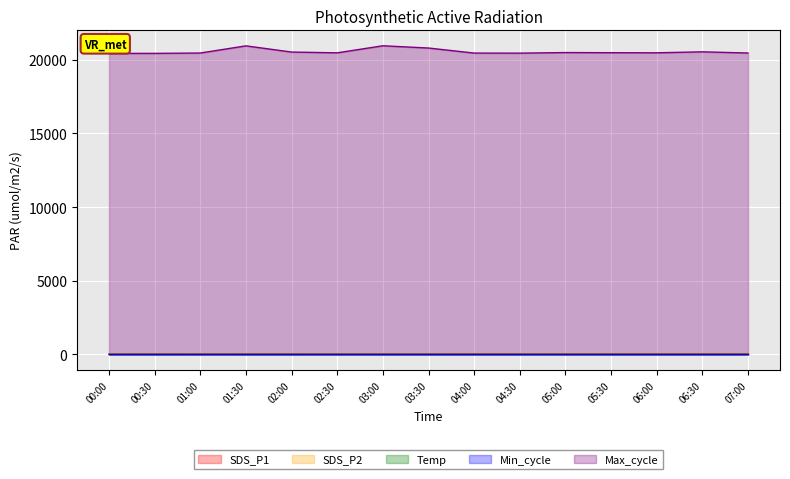

At how many categories does at least one series exceed 8778?

15